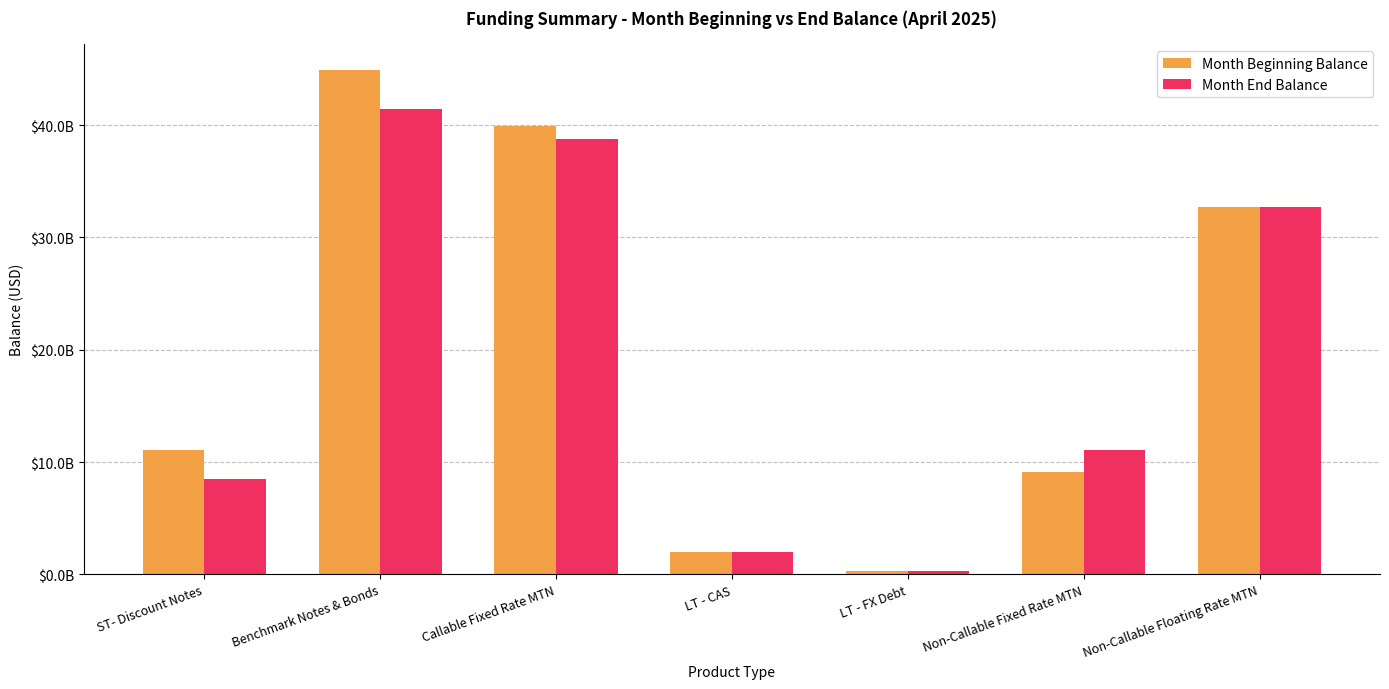

Reading left to right, extract all data points from this chart.

Month Beginning Balance: ST- Discount Notes=11070773000.0	Benchmark Notes & Bonds=44939666000.0	Callable Fixed Rate MTN=39932715000.0	LT - CAS=1970679736.5	LT - FX Debt=320378026.2	Non-Callable Fixed Rate MTN=9107162622.0	Non-Callable Floating Rate MTN=32691000000.0
Month End Balance: ST- Discount Notes=8530599000.0	Benchmark Notes & Bonds=41439666000.0	Callable Fixed Rate MTN=38761900000.0	LT - CAS=1955060614.1	LT - FX Debt=330571196.1	Non-Callable Fixed Rate MTN=11043857535.0	Non-Callable Floating Rate MTN=32691000000.0